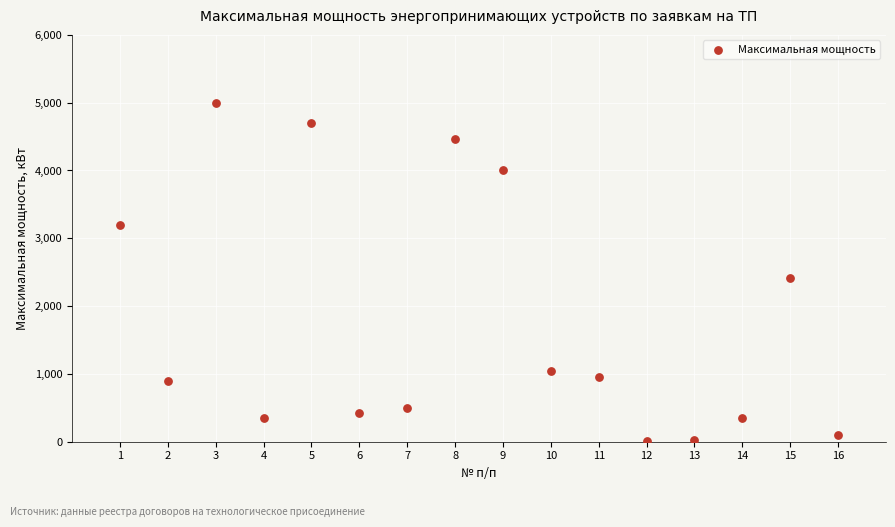

What is the range of Y values (max minus min)?

4985